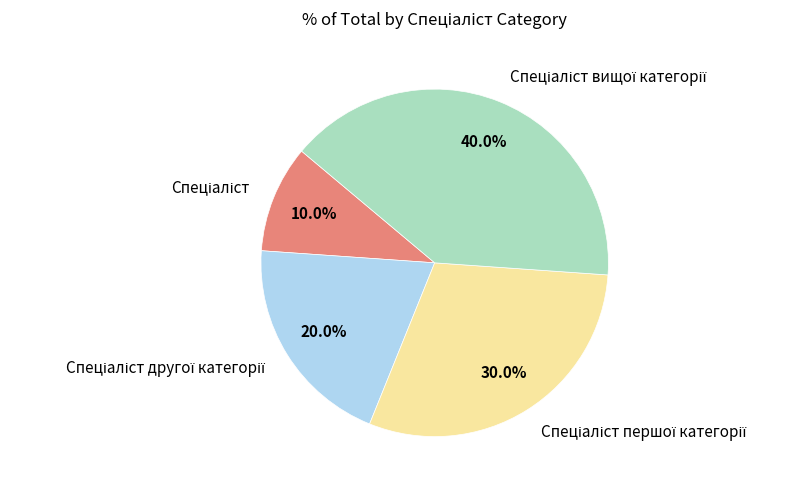

Is there any slice that represents more than half of the pie?

No